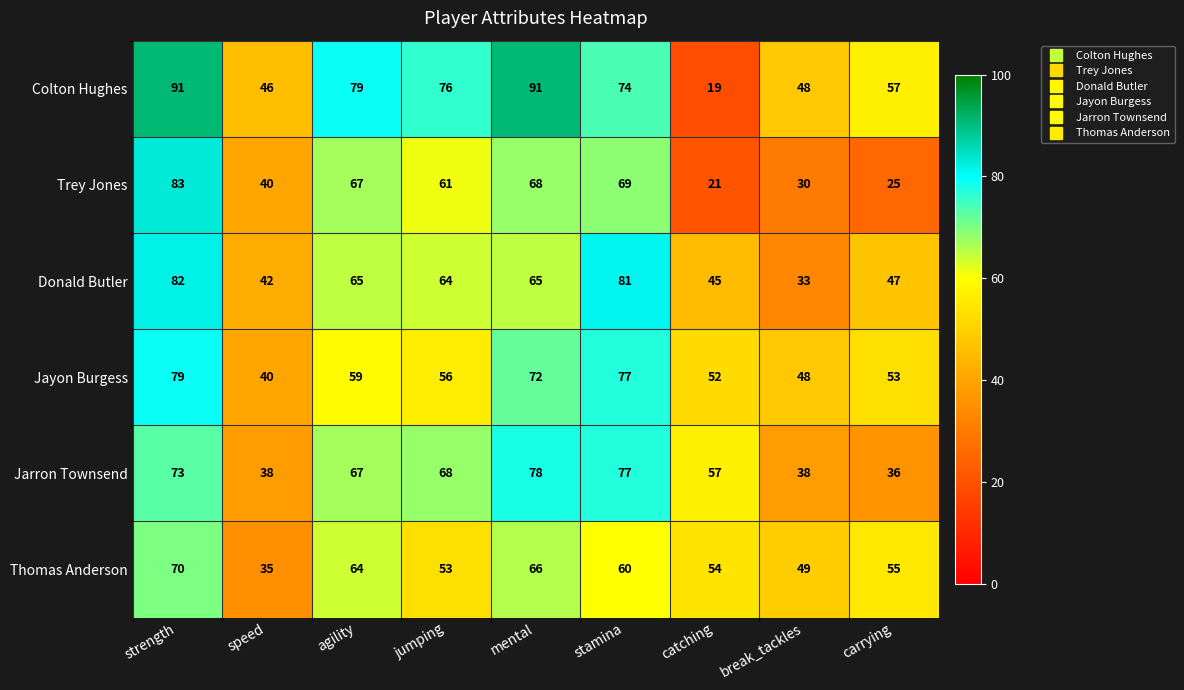

What is the average value of the Colton Hughes series?

65